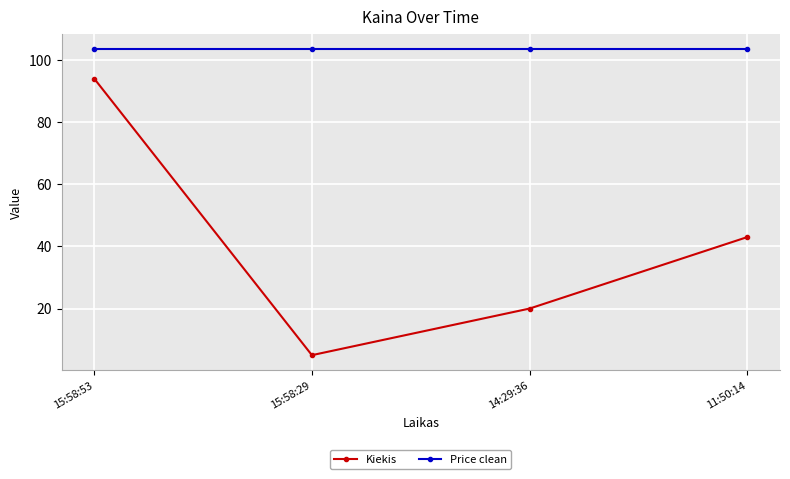

How many distinct data groups are displayed?

2